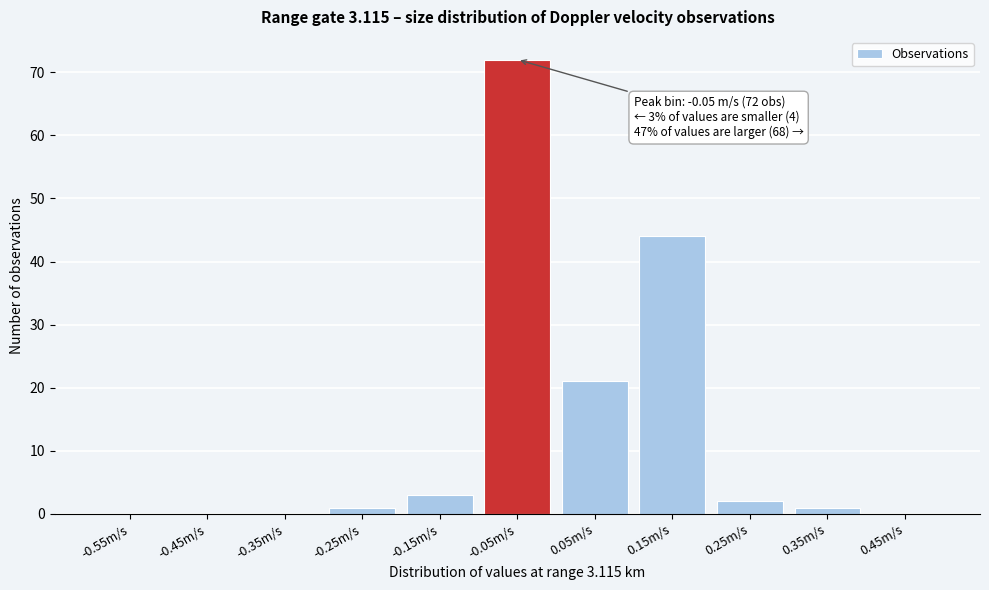

Over which range of the x-axis is the bar tallest?

-0.1 to 0.0